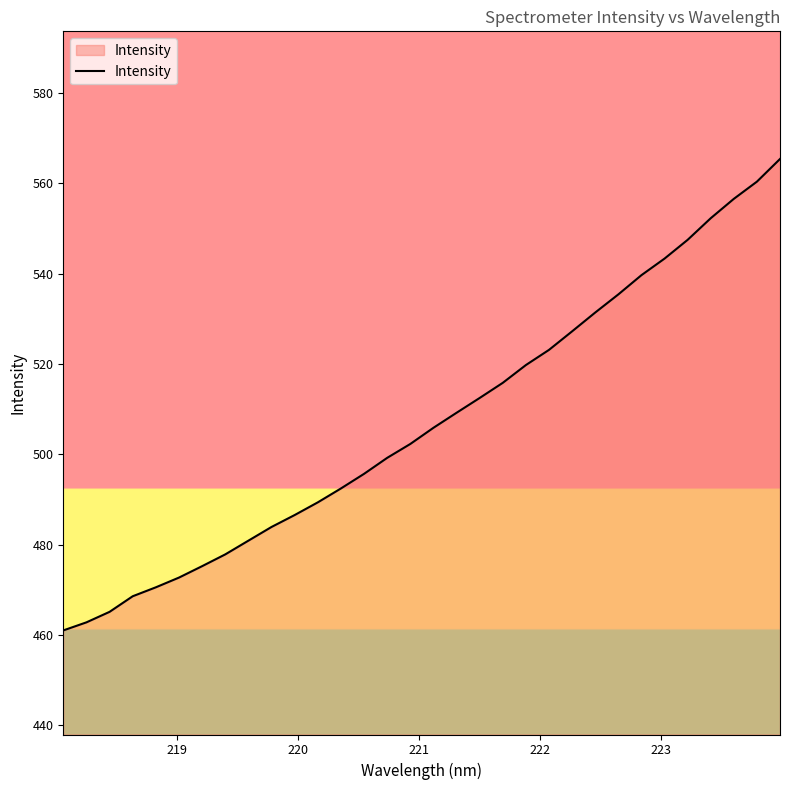

What is the difference between the maximum and minimum values?

104.4